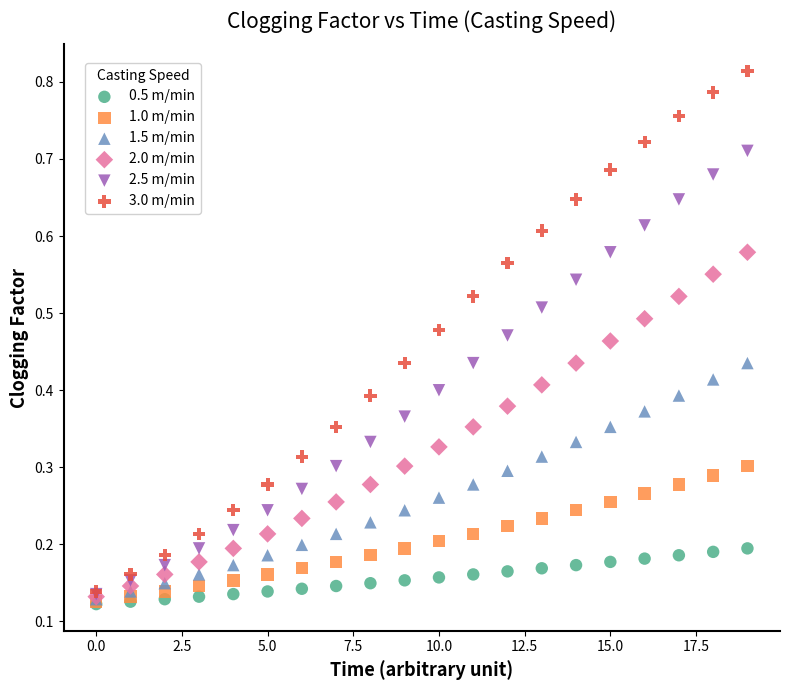

What are all the series names shown in the legend?

0.5 m/min, 1.0 m/min, 1.5 m/min, 2.0 m/min, 2.5 m/min, 3.0 m/min